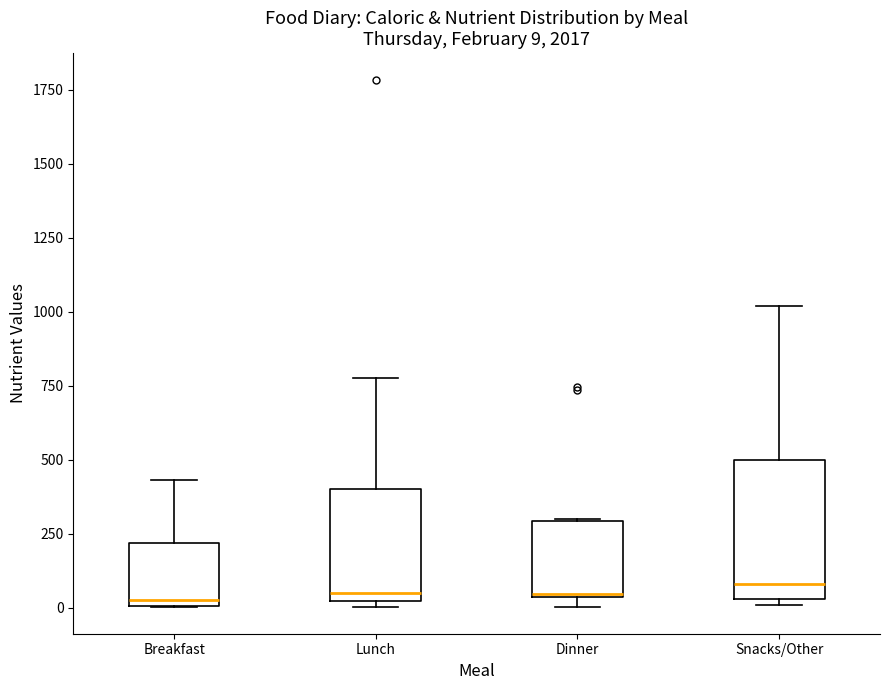

Comparing the boxes themselves (not the whiskers), which one is the tallest?

Snacks/Other